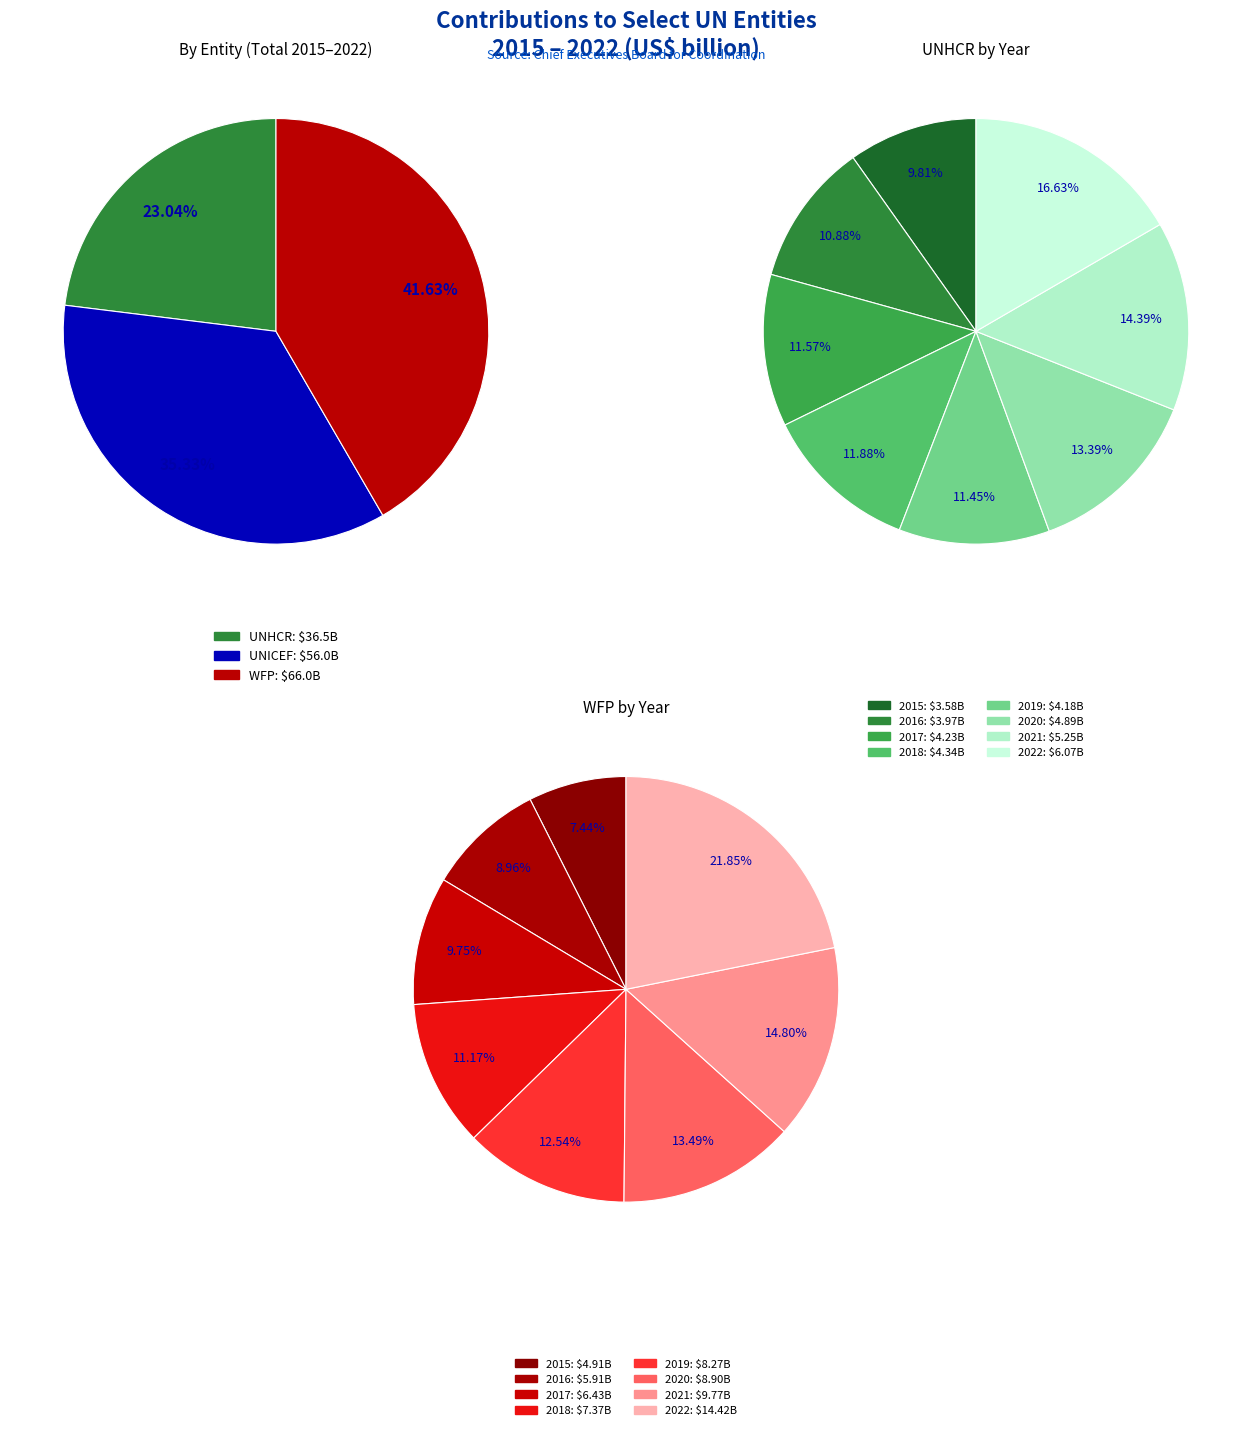

How much of the chart is everything except 2019?

88.5%